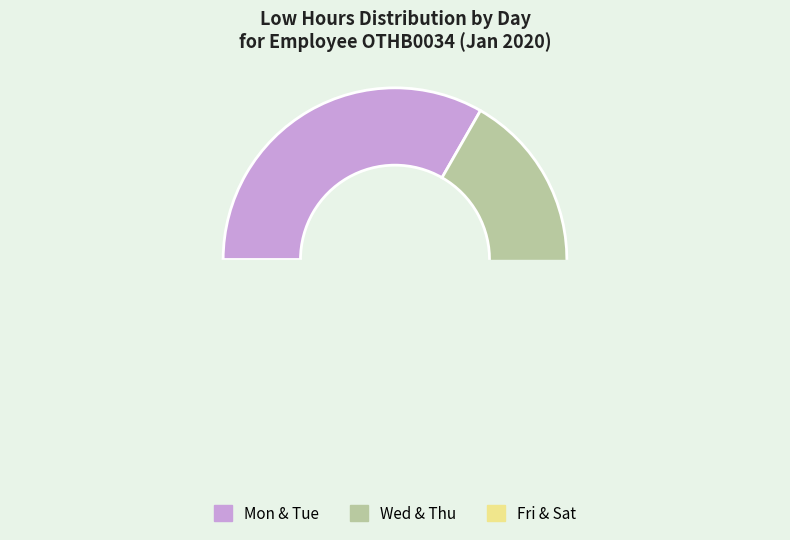

Between Tue and Fri, which is larger?

Tue